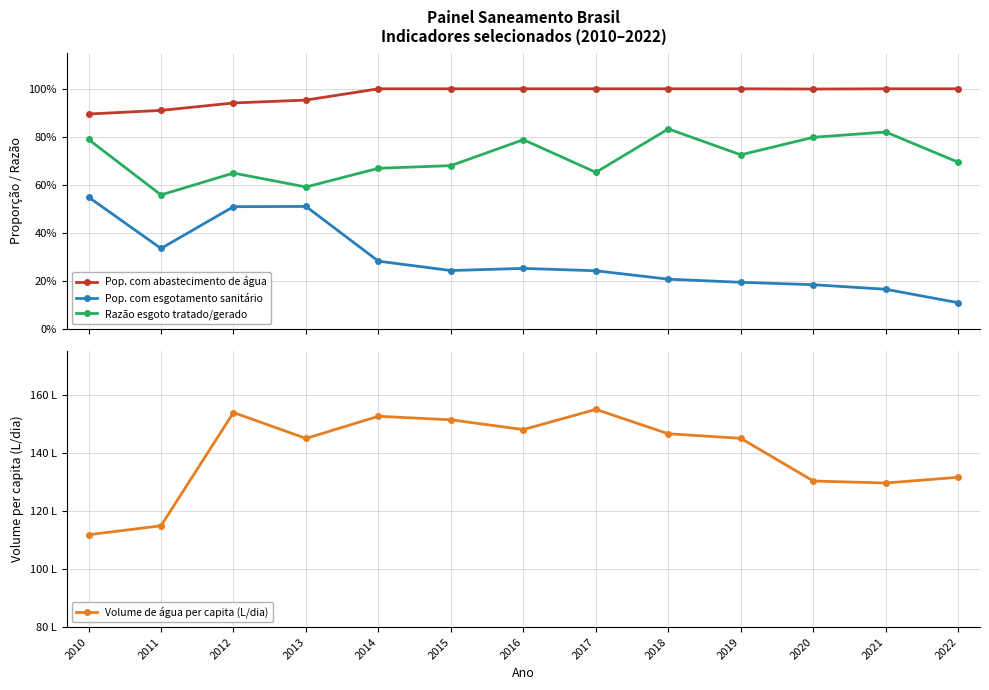

What are all the series names shown in the legend?

Pop. com abastecimento de água, Pop. com esgotamento sanitário, Razão esgoto tratado/gerado, Volume de água per capita (L/dia)